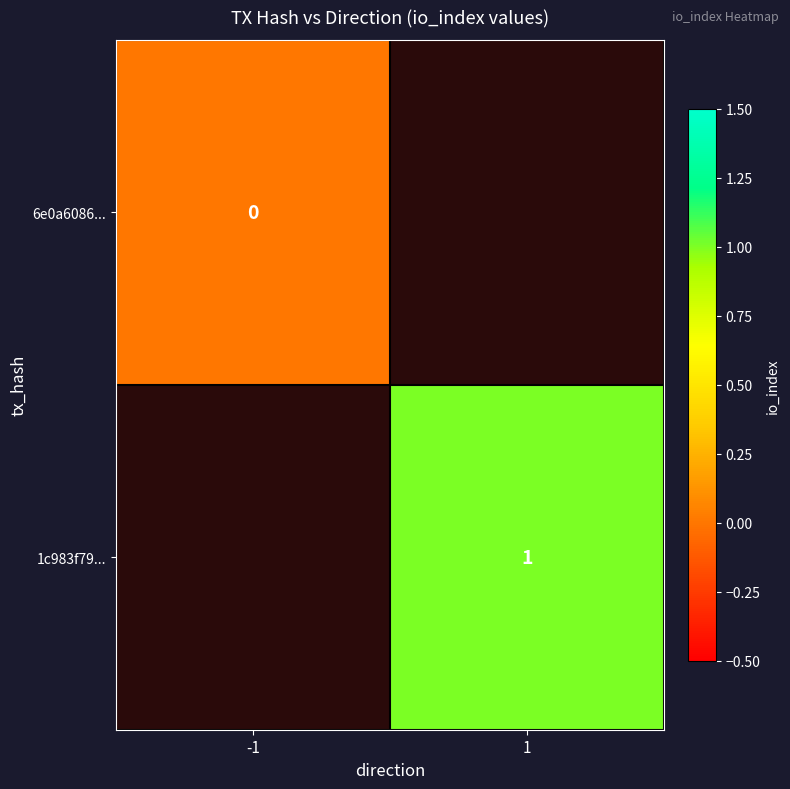

True or false: 1c983f79... has a value of 1 at 1.

True